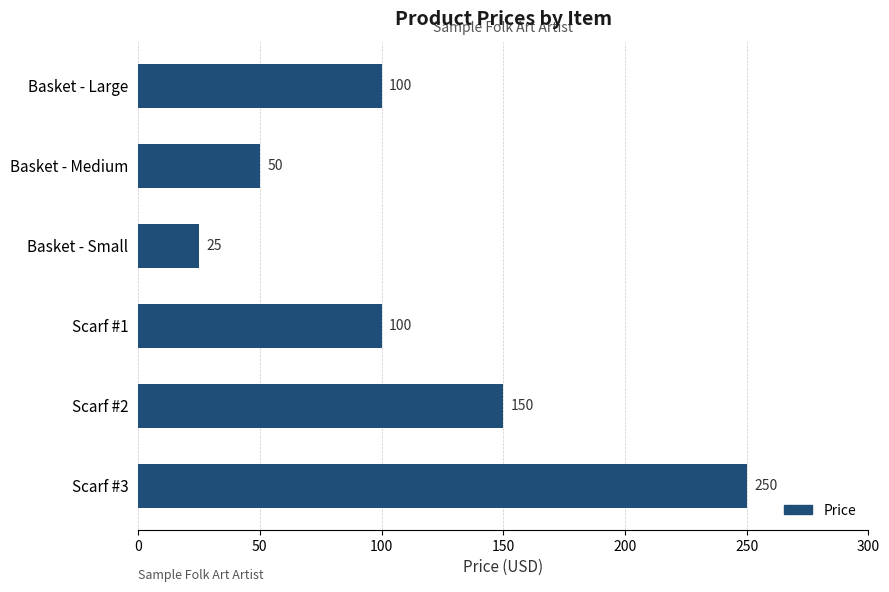

What is the value of the 6th bar from the top?

250